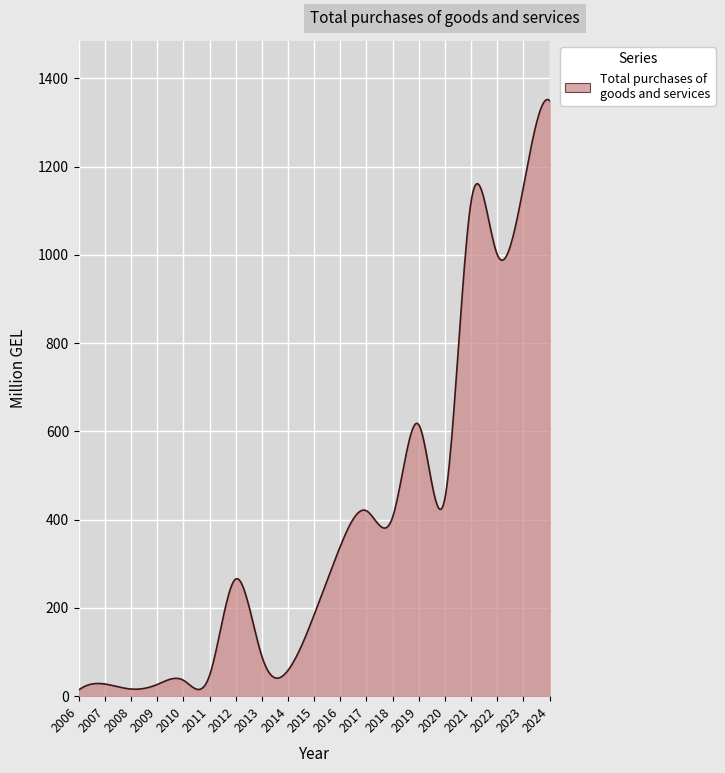

What is the maximum value shown in the chart?

1352.2